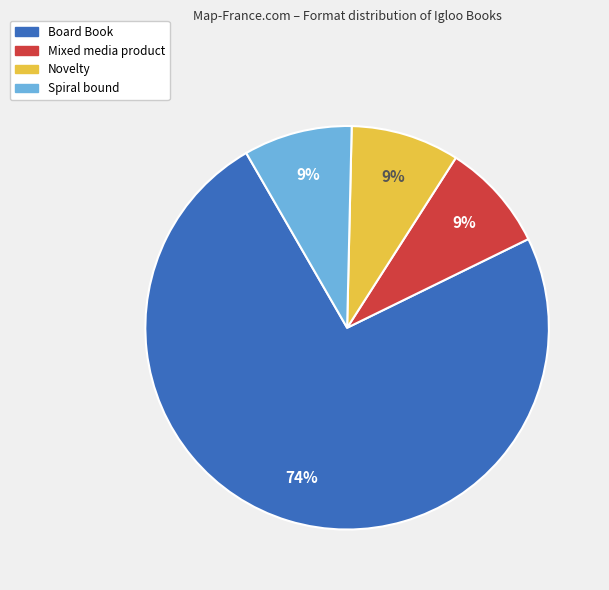

What is the majority slice?

Board Book